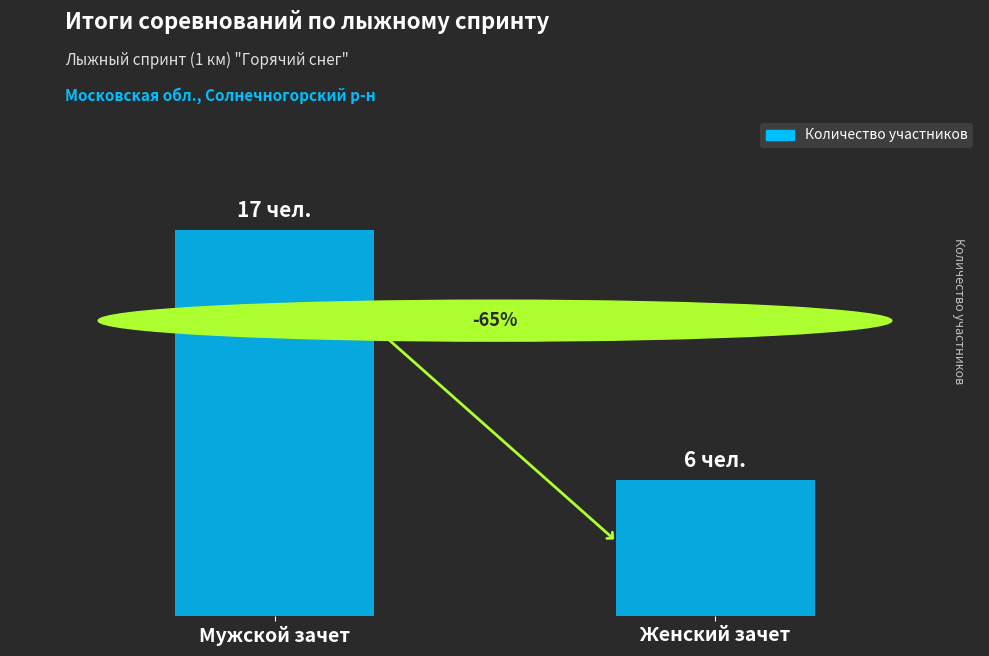

Approximately how many times larger is the value at Женский зачет compared to Мужской зачет?

0.4